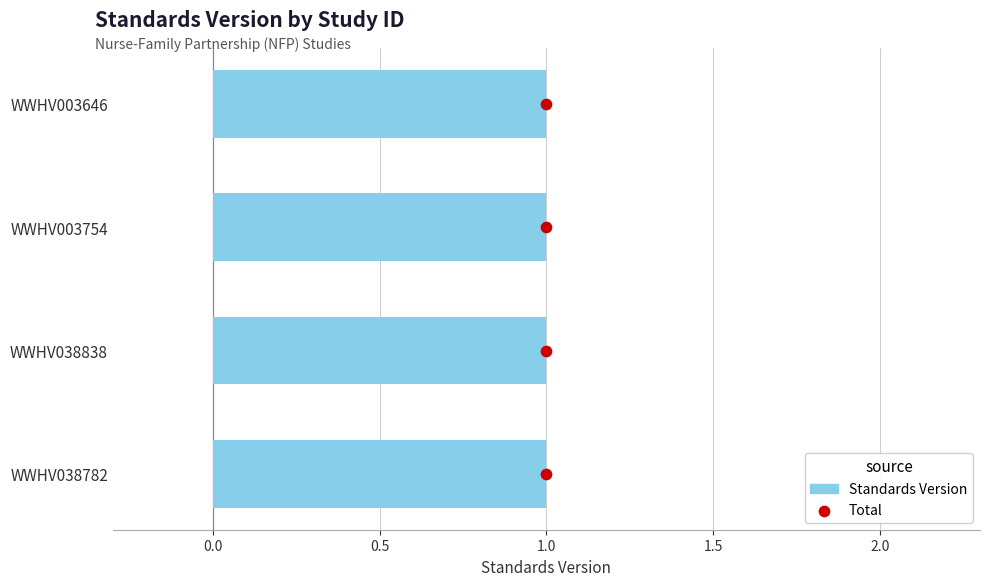

Which series contains the highest Y value?

Total